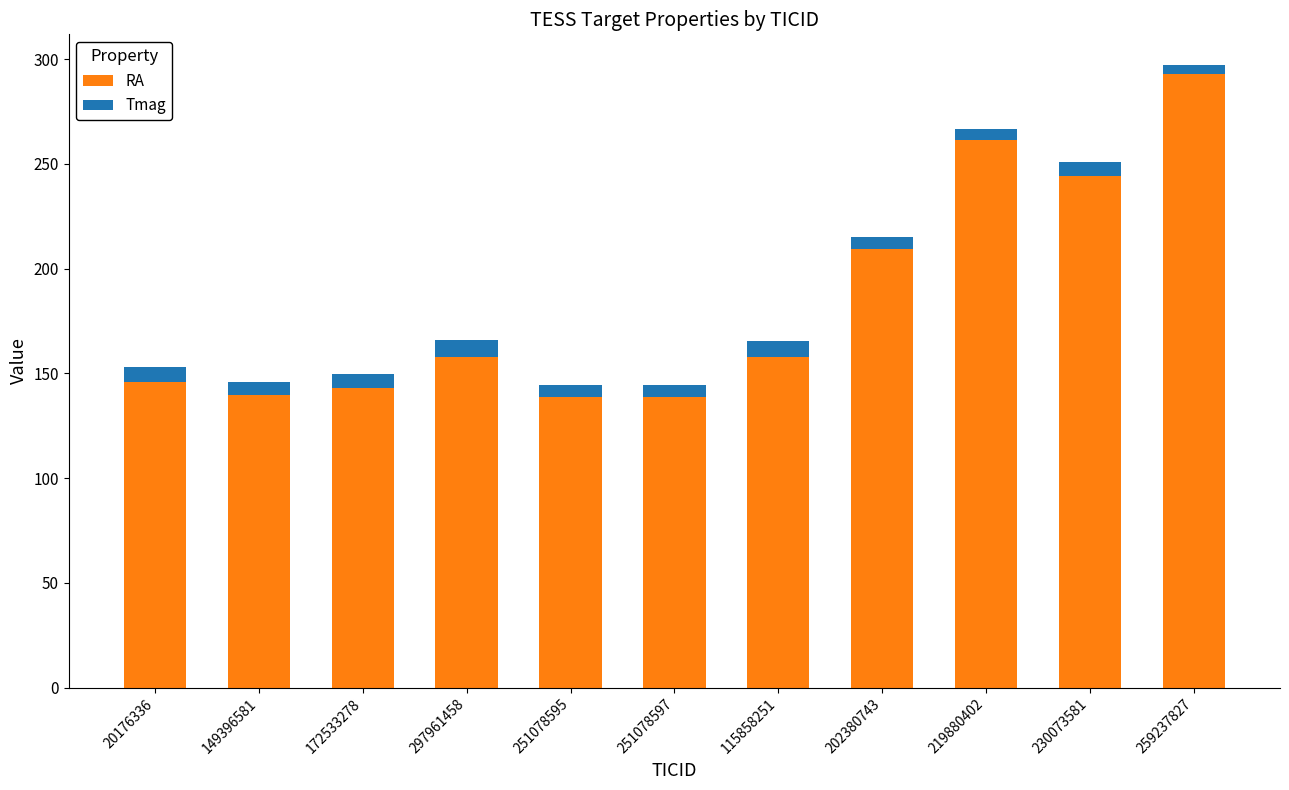

What is the sum of the RA values at 115858251 and 172533278?

301.0